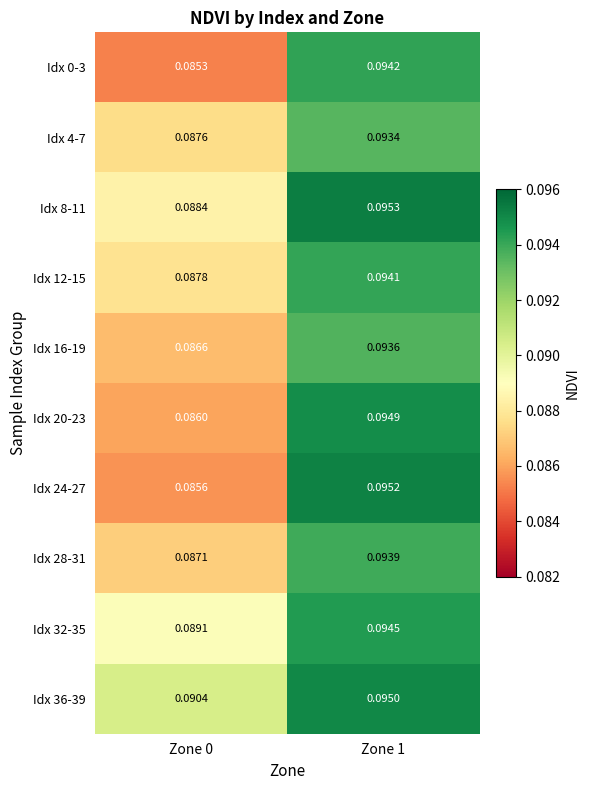

At Zone 1, list the series in order from largest to smallest.

Idx 8-11, Idx 24-27, Idx 36-39, Idx 20-23, Idx 32-35, Idx 0-3, Idx 12-15, Idx 28-31, Idx 16-19, Idx 4-7